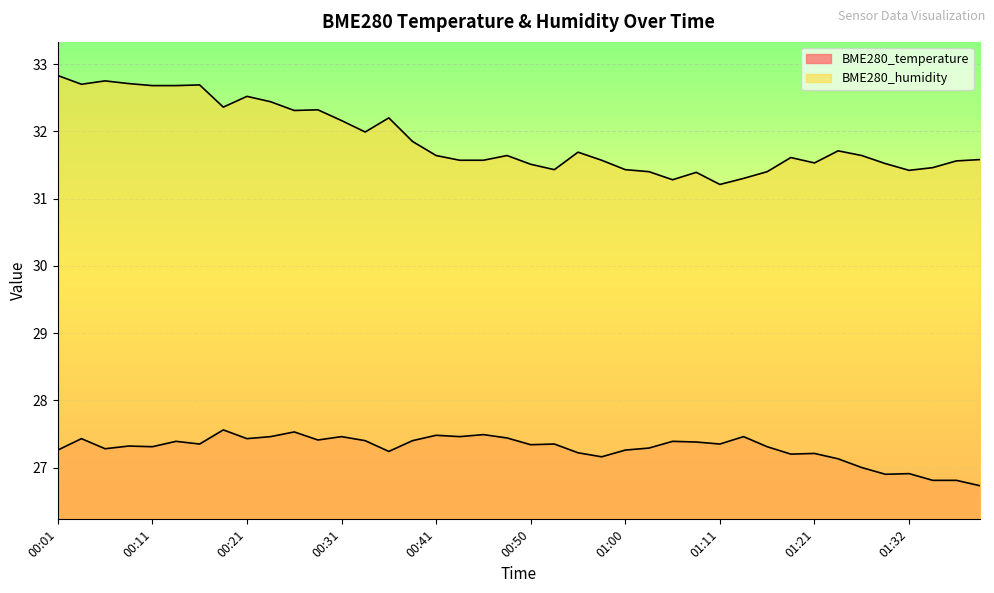

True or false: BME280_temperature and BME280_humidity cross at least once.

False